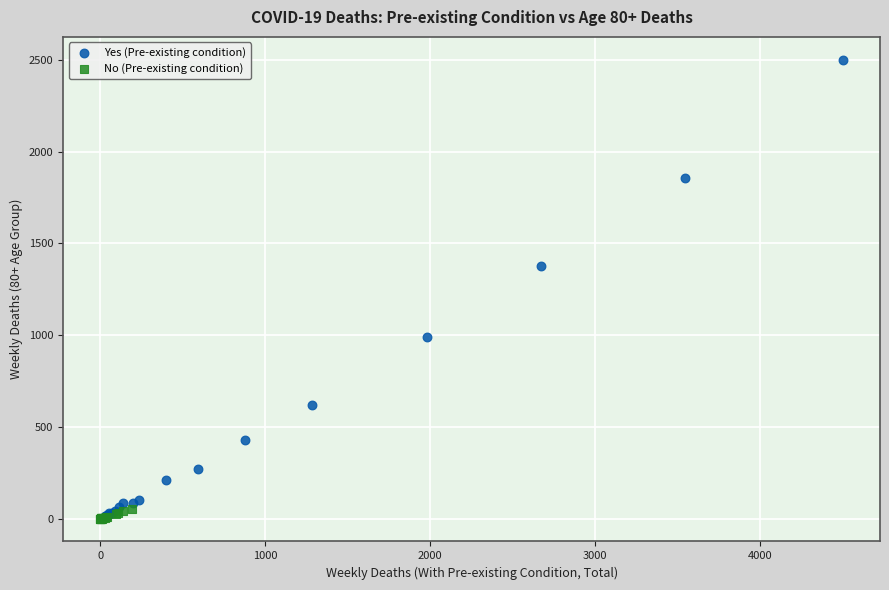

Which series has the largest Y range (max minus min)?

Yes (Pre-existing condition)